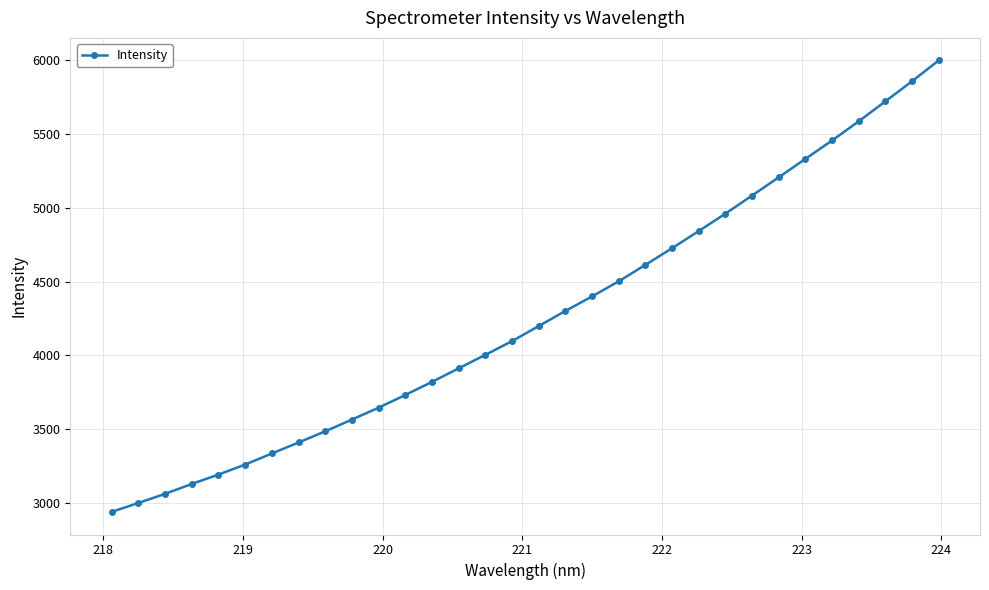

True or false: there are more than 2 points higher than both neighbors.

False